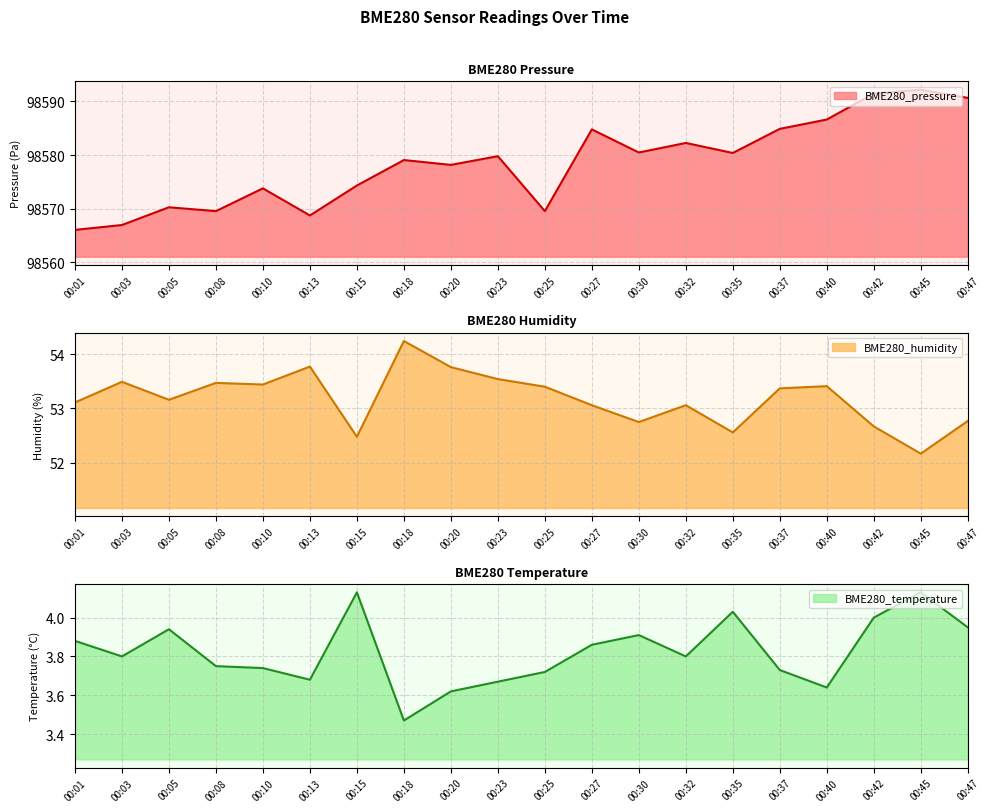

The value of BME280_pressure at 00:20 is 98578.2. True or false?

True